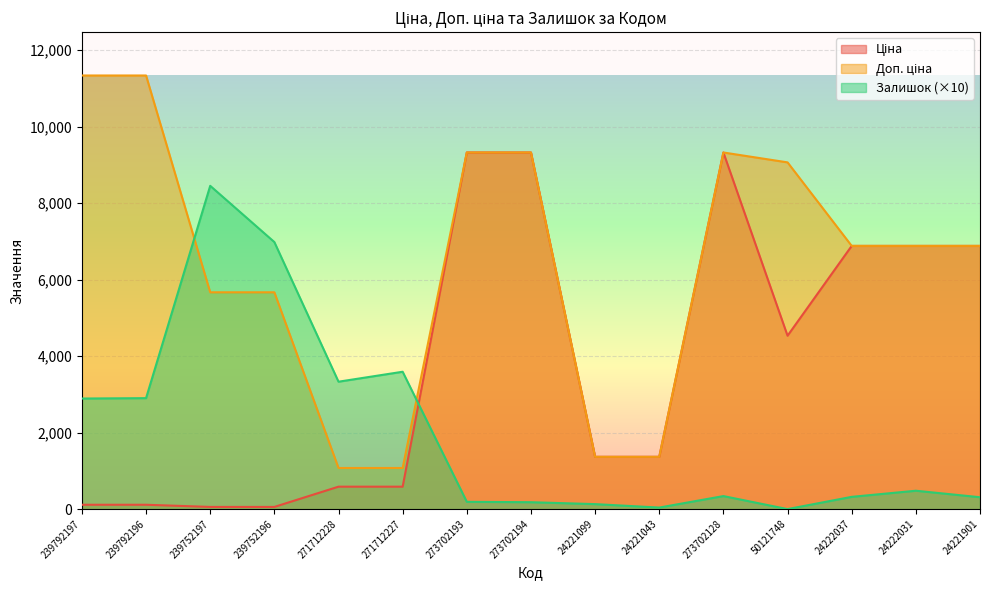

Is the value of Залишок at 239752196 greater than the value of Доп. ціна at 24221043?

Yes